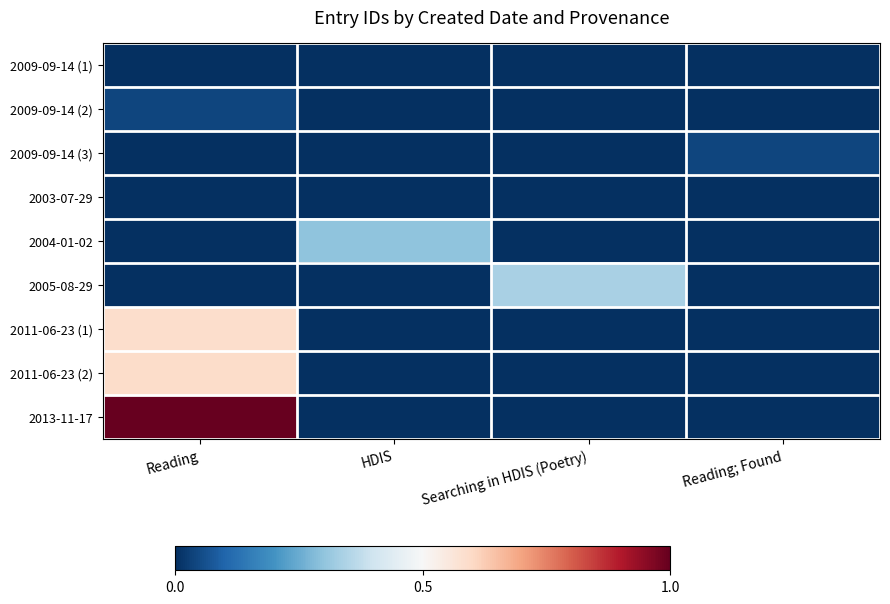

Reading right to left, what are all the values shown in this chart?

2009-09-14 (1): Reading; Found=0.0	Searching in HDIS (Poetry)=0.0	HDIS=0.0	Reading=0.0
2009-09-14 (2): Reading; Found=0.0	Searching in HDIS (Poetry)=0.0	HDIS=0.0	Reading=0.0
2009-09-14 (3): Reading; Found=0.0	Searching in HDIS (Poetry)=0.0	HDIS=0.0	Reading=0.0
2003-07-29: Reading; Found=0.0	Searching in HDIS (Poetry)=0.0	HDIS=0.0	Reading=0.0
2004-01-02: Reading; Found=0.0	Searching in HDIS (Poetry)=0.0	HDIS=0.3	Reading=0.0
2005-08-29: Reading; Found=0.0	Searching in HDIS (Poetry)=0.3	HDIS=0.0	Reading=0.0
2011-06-23 (1): Reading; Found=0.0	Searching in HDIS (Poetry)=0.0	HDIS=0.0	Reading=0.6
2011-06-23 (2): Reading; Found=0.0	Searching in HDIS (Poetry)=0.0	HDIS=0.0	Reading=0.6
2013-11-17: Reading; Found=0.0	Searching in HDIS (Poetry)=0.0	HDIS=0.0	Reading=1.0